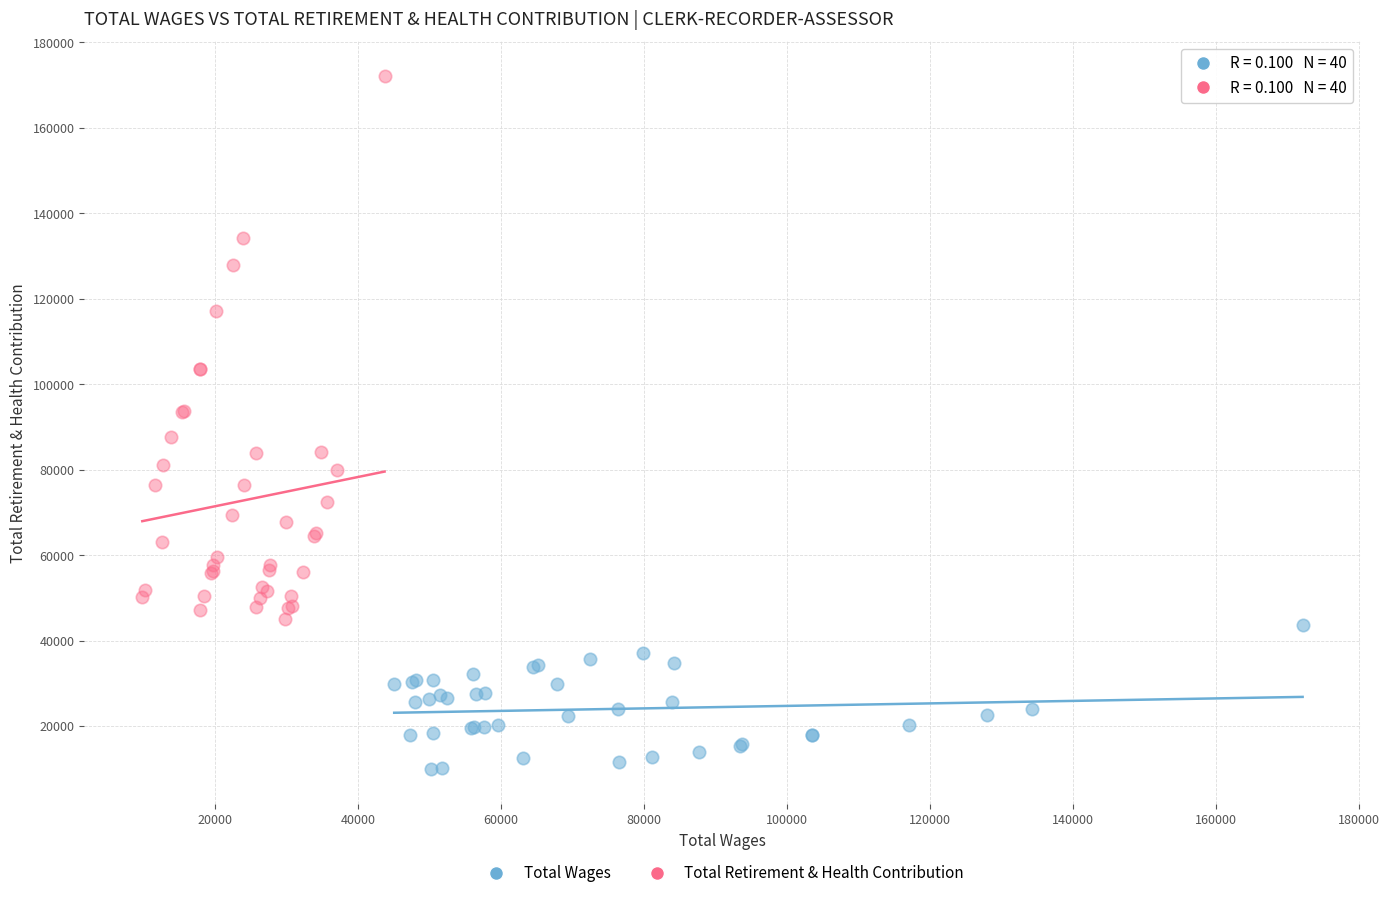

Which series contains the lowest Y value?

Total Wages